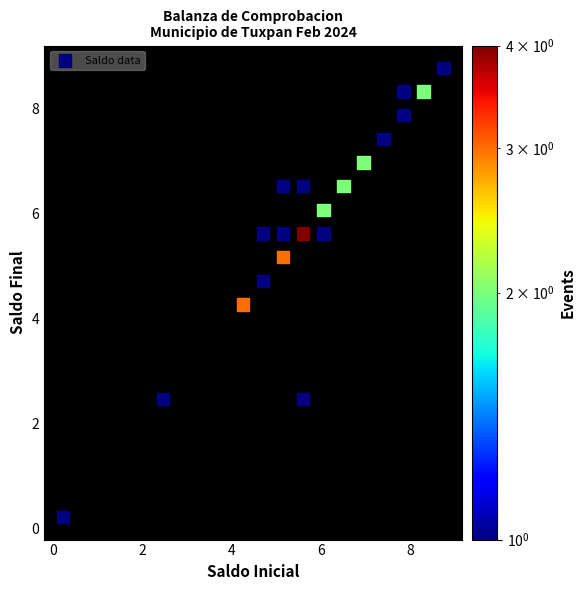

What Y value in the scatter plot is closest to 4?

4.3